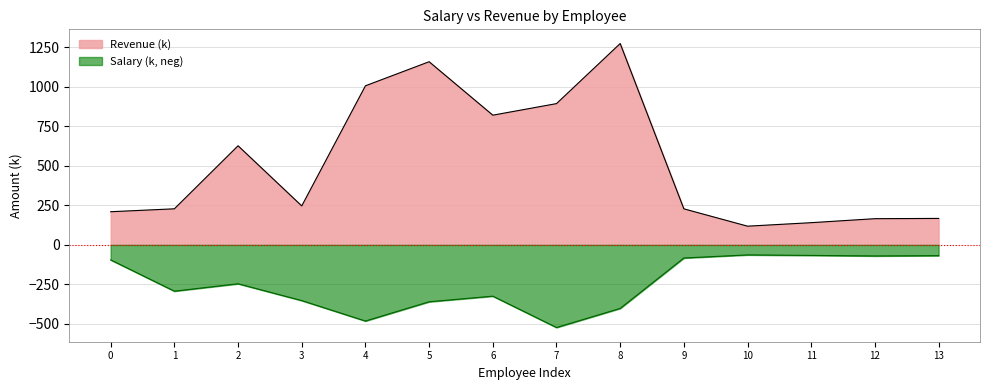

How many lines are shown in the chart?

2